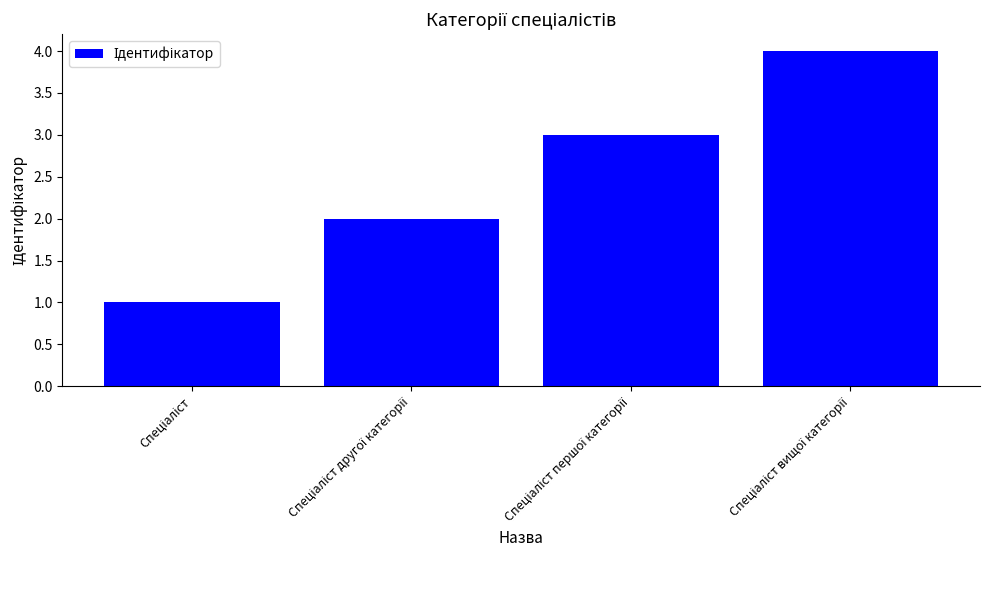

What is the difference between the maximum and minimum values?

3